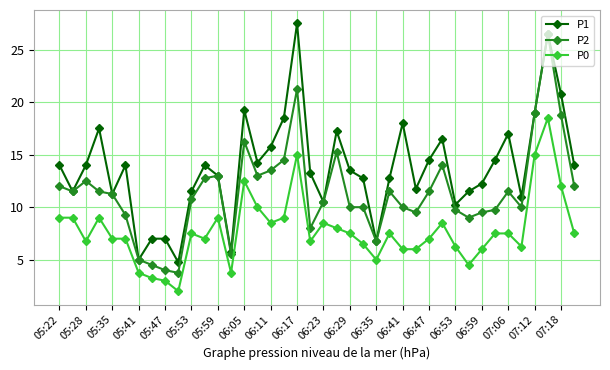

True or false: P1 has more than 2 interior local peaks.

True